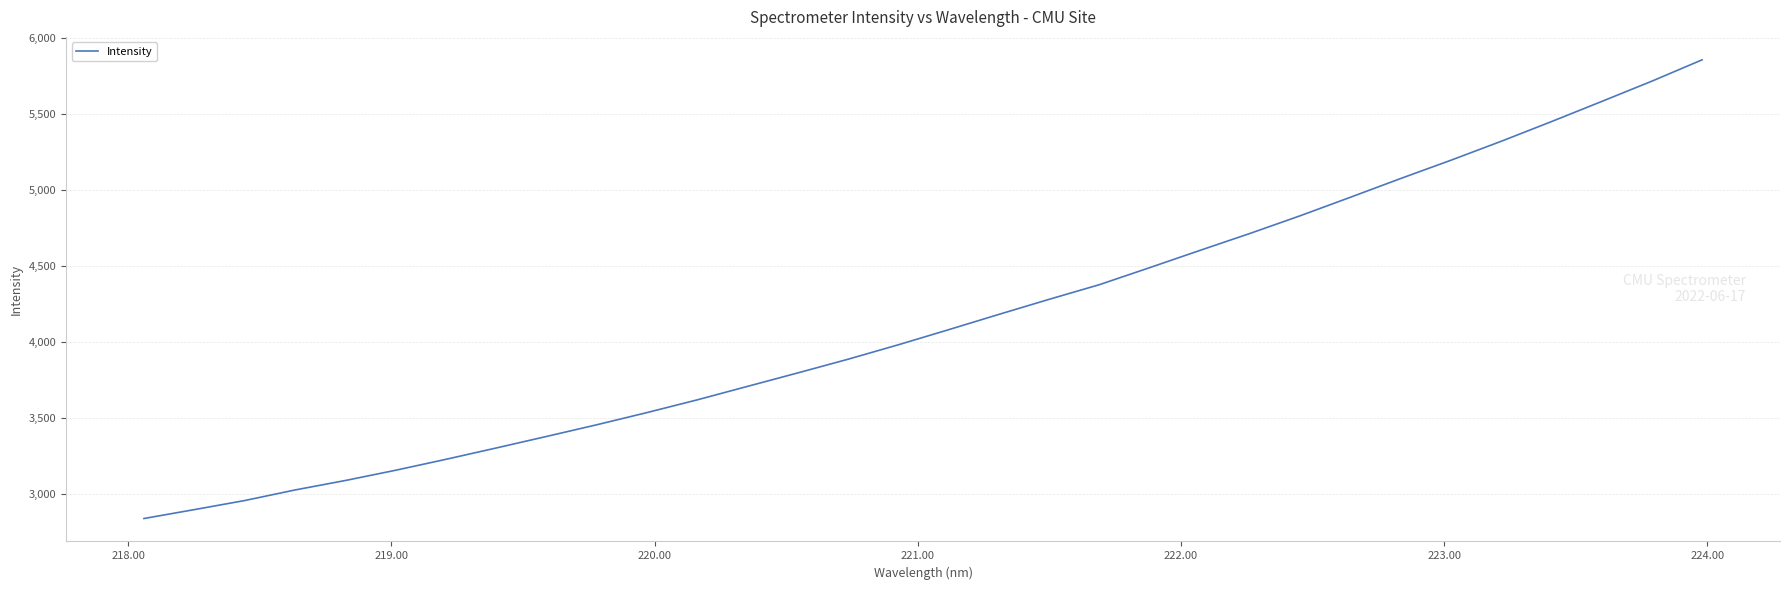

What is the greatest value displayed?

5857.4